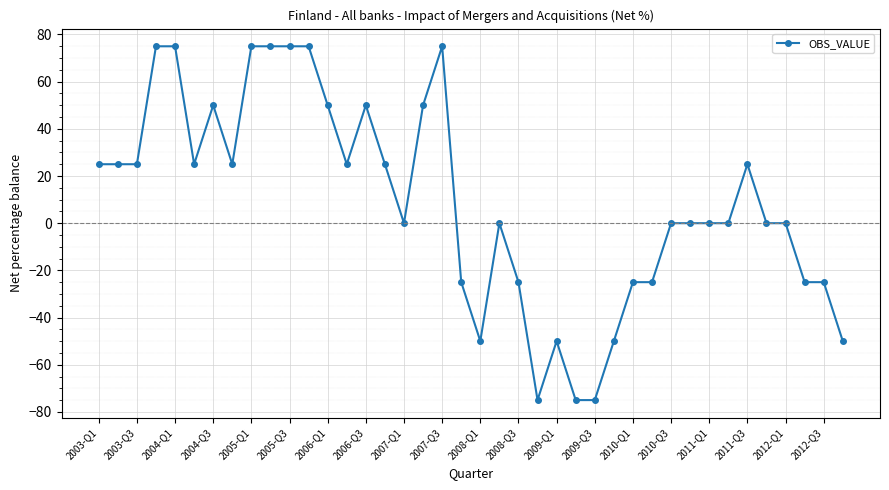

What is the greatest value displayed?

75